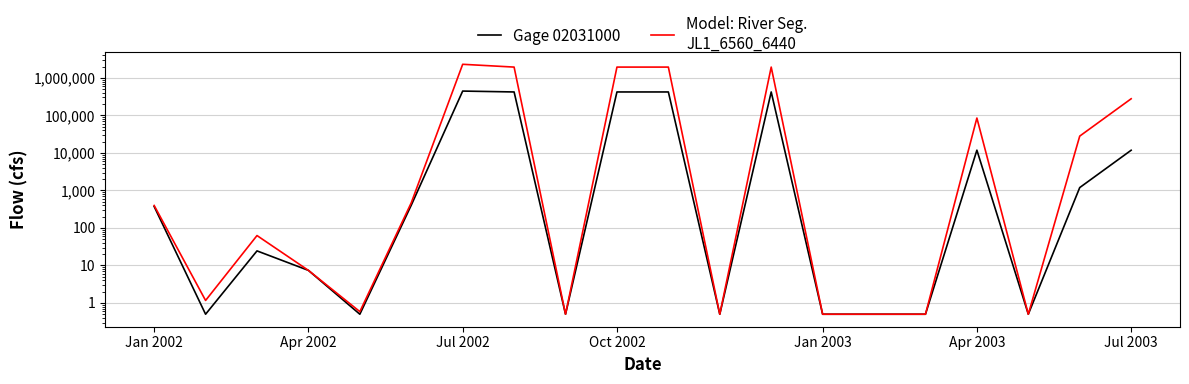

What are all the series names shown in the legend?

Gage 02031000, Model: River Seg.
JL1_6560_6440